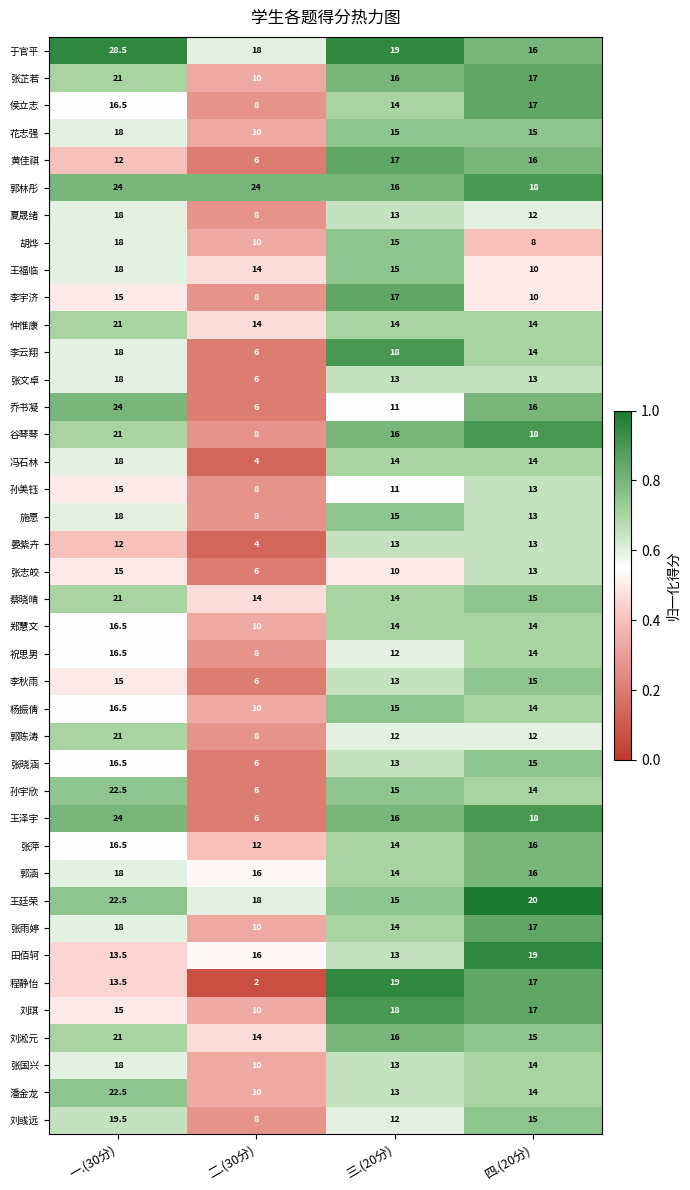

Is it true that 张文卓 equals 18.0 at 一.(30分)?

True